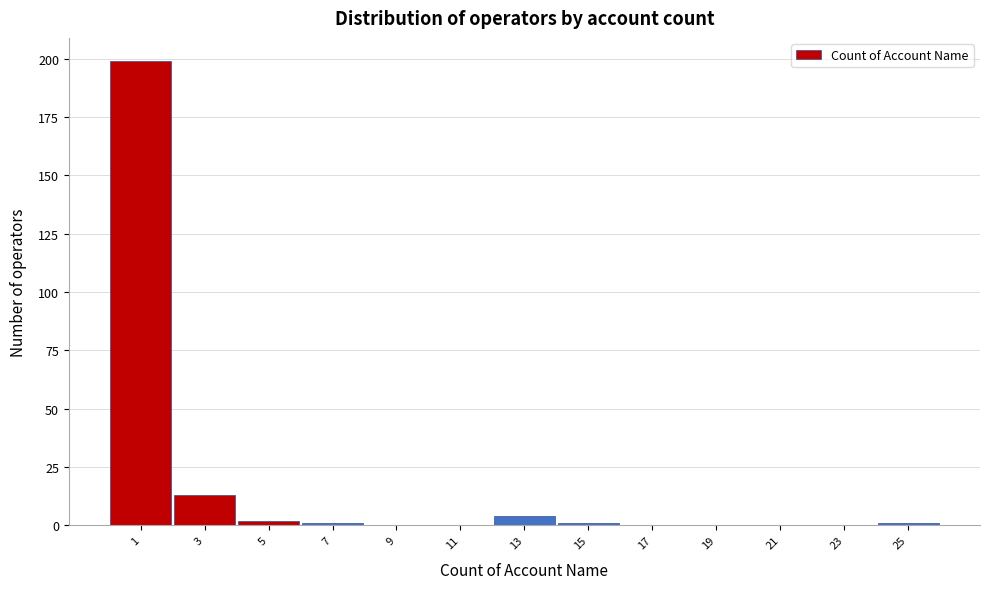

Reading right to left, extract all data points from this chart.

25=1	23=0	21=0	19=0	17=0	15=1	13=4	11=0	9=0	7=1	5=2	3=13	1=199